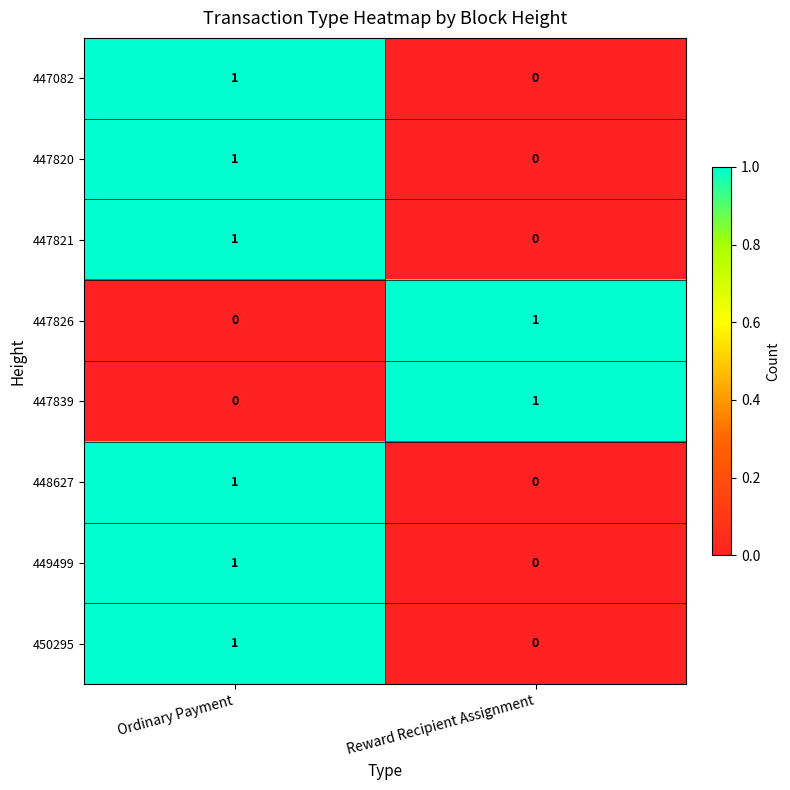

Reading left to right, what are all the values shown in this chart?

447082: Ordinary Payment=1	Reward Recipient Assignment=0
447820: Ordinary Payment=1	Reward Recipient Assignment=0
447821: Ordinary Payment=1	Reward Recipient Assignment=0
447826: Ordinary Payment=0	Reward Recipient Assignment=1
447839: Ordinary Payment=0	Reward Recipient Assignment=1
448627: Ordinary Payment=1	Reward Recipient Assignment=0
449499: Ordinary Payment=1	Reward Recipient Assignment=0
450295: Ordinary Payment=1	Reward Recipient Assignment=0